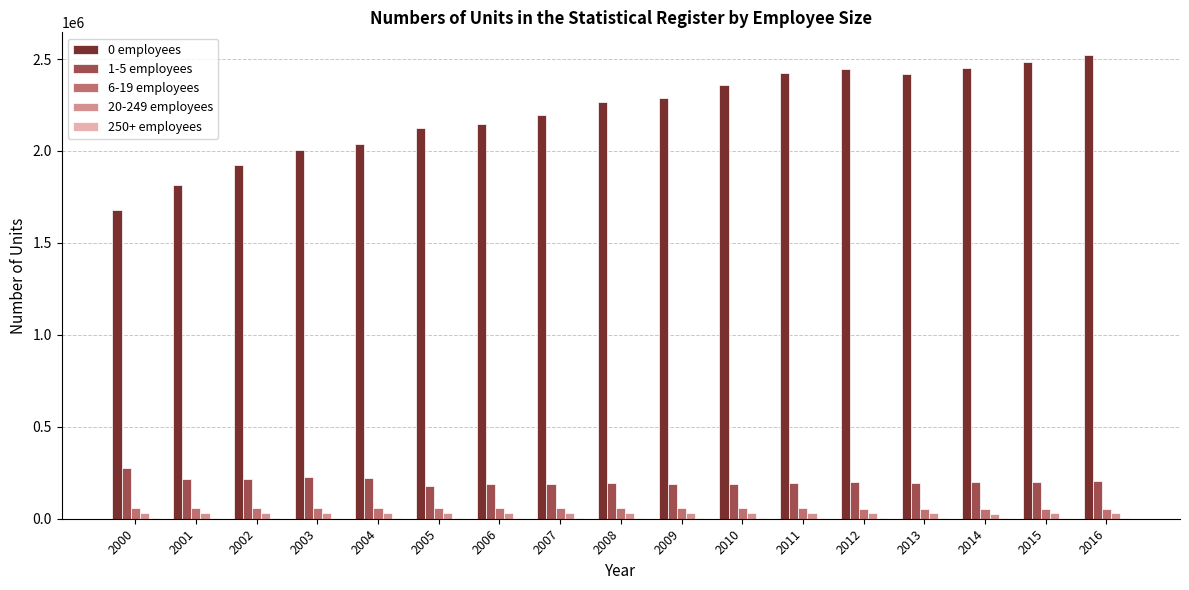

Which series has the largest total across all categories?

0 employees